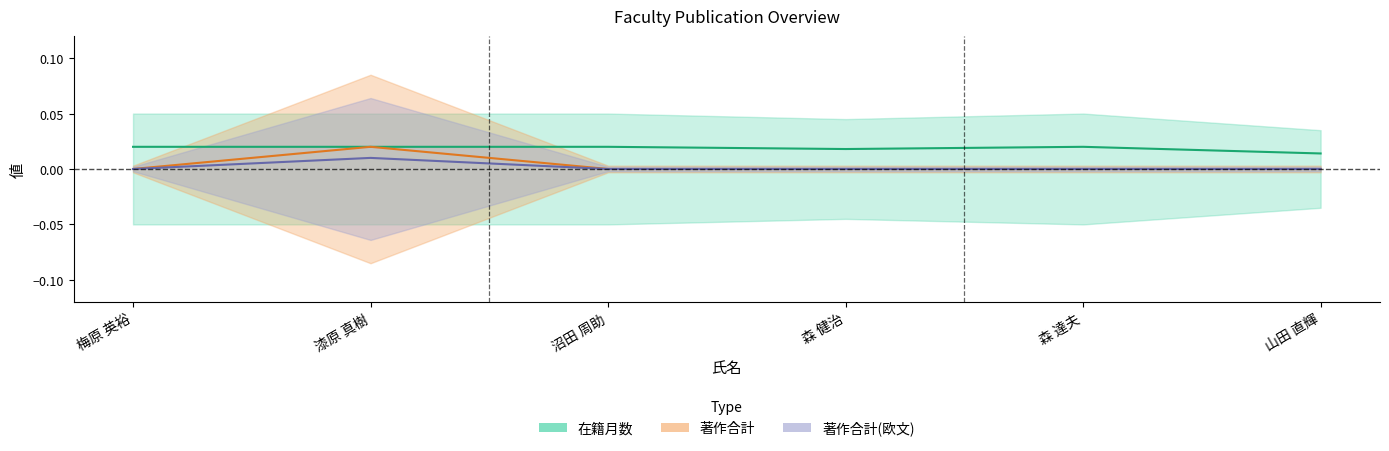

Is this an area chart (filled region under the line)?

No